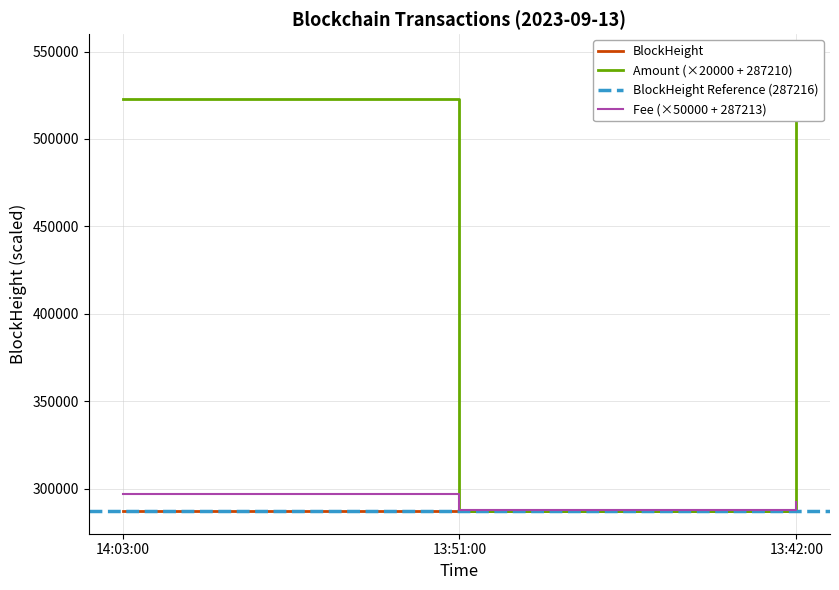

What is the maximum value for BlockHeight?

287218